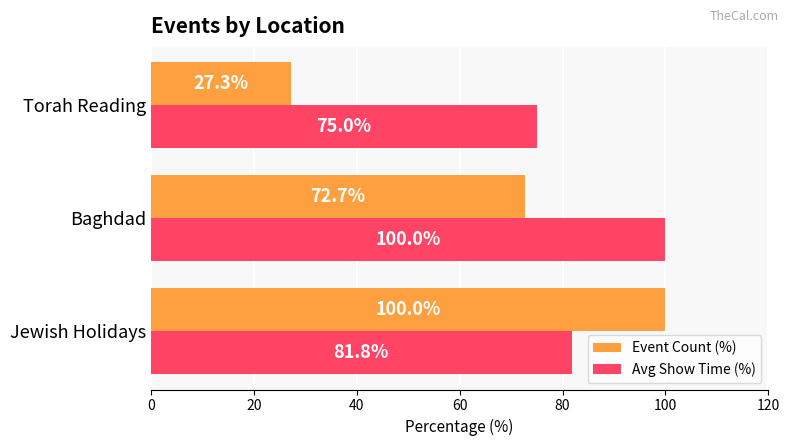

List the series in order of their overall mean, highest first.

Avg Show Time (%), Event Count (%)